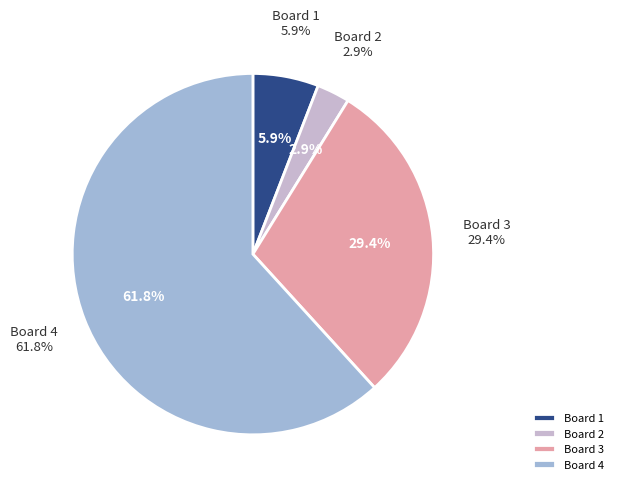

To the nearest percent, what portion does Board 2 represent?

3%